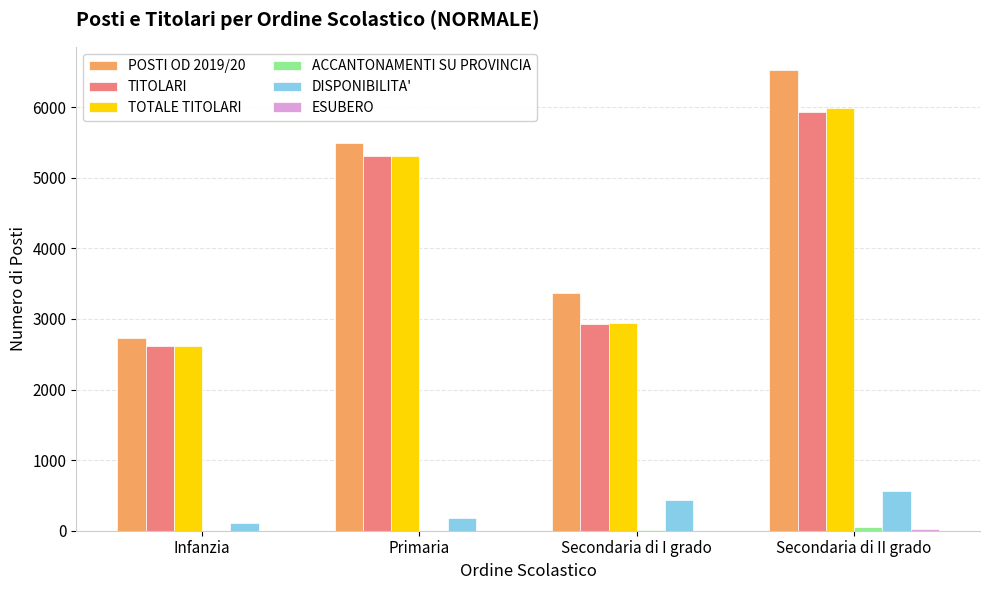

The POSTI OD 2019/20 series shows 3370 at Secondaria di I grado. True or false?

True